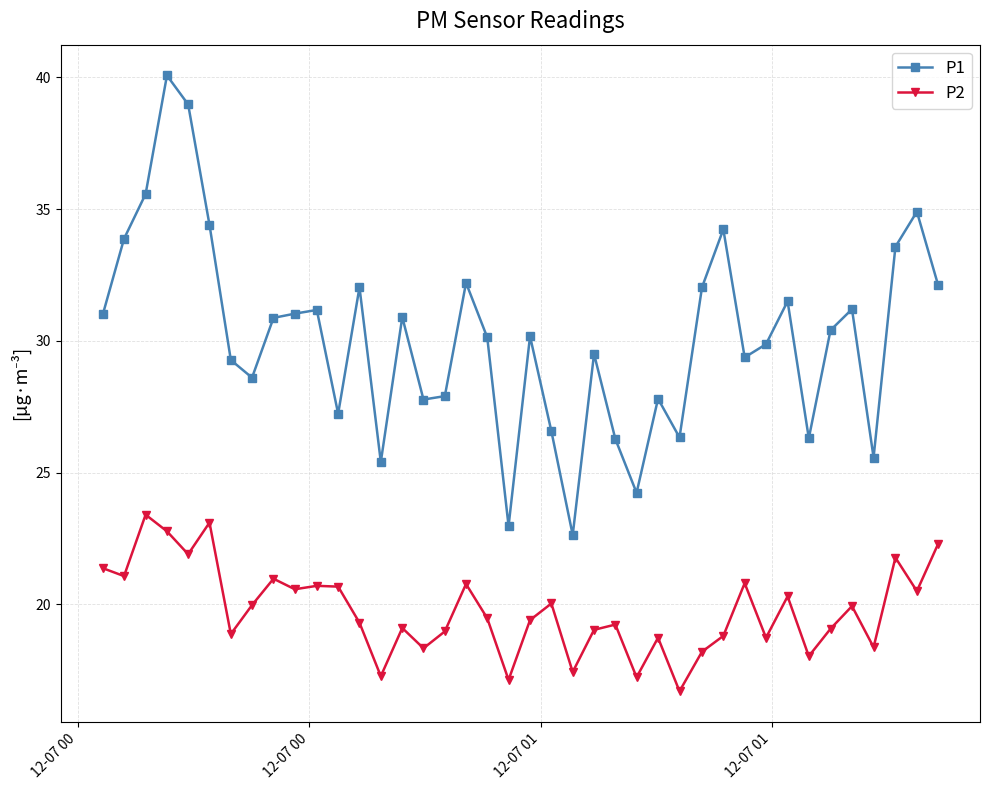

At how many categories does at least one series exceed 25?

37